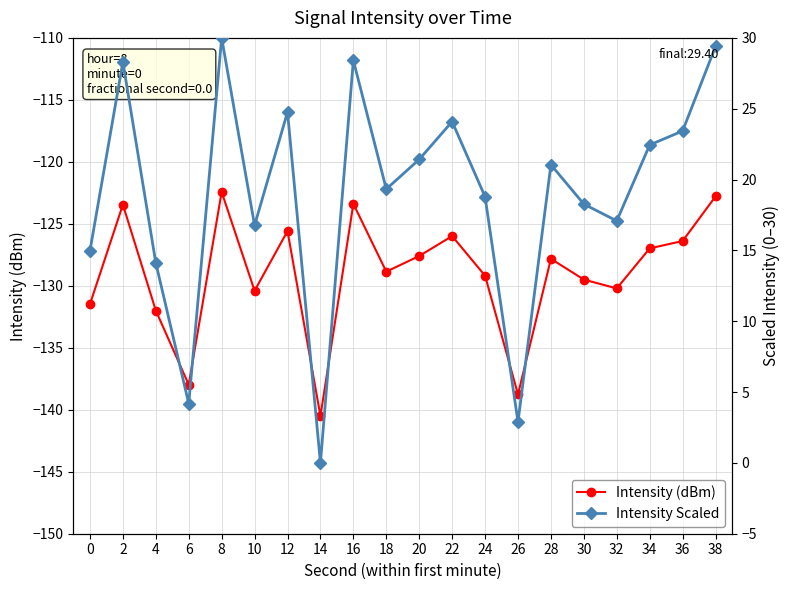

True or false: Intensity Scaled and Intensity (dBm) cross at least once.

False